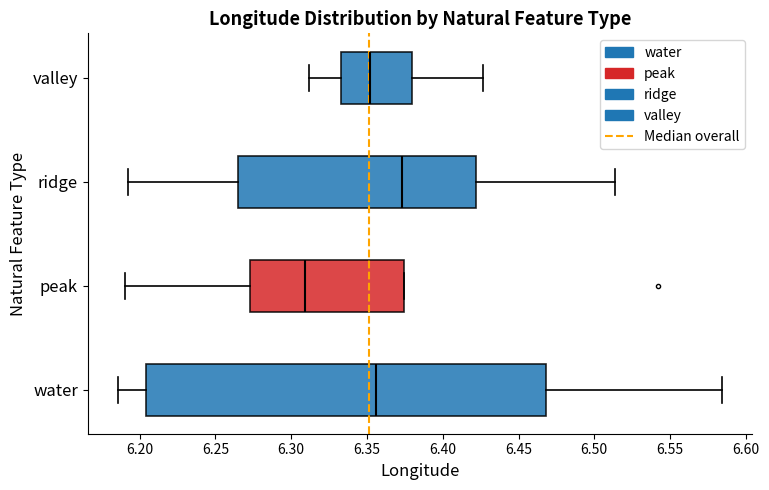

Where does the right whisker of the box for ridge end on the x-axis? The values are not printed on the chart, so give them approximately, as read against the axis.

6.515